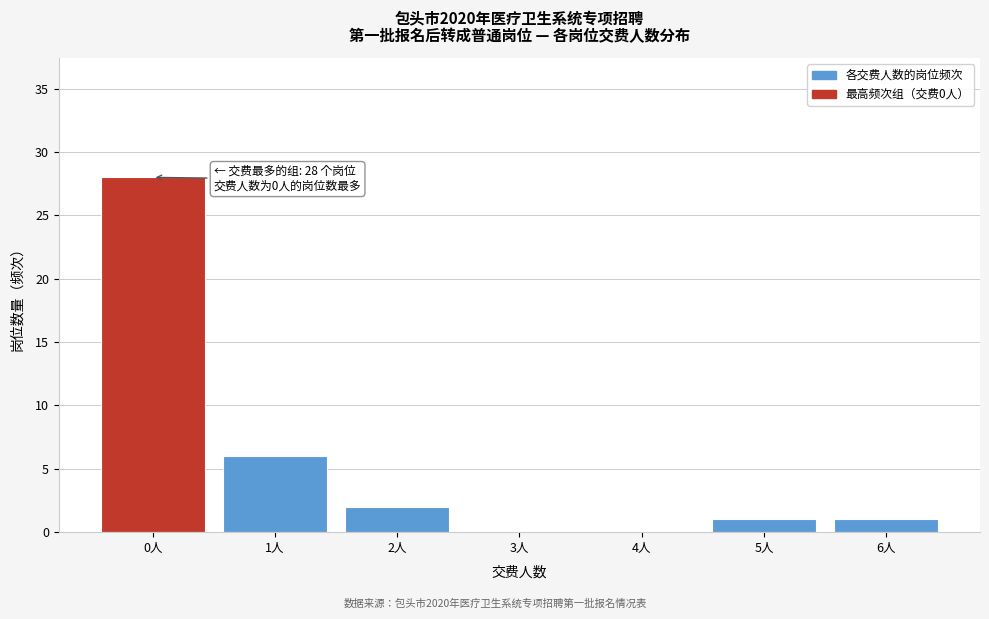

Reading right to left, list all the values displayed in this chart.

6人=1	5人=1	4人=0	3人=0	2人=2	1人=6	0人=28